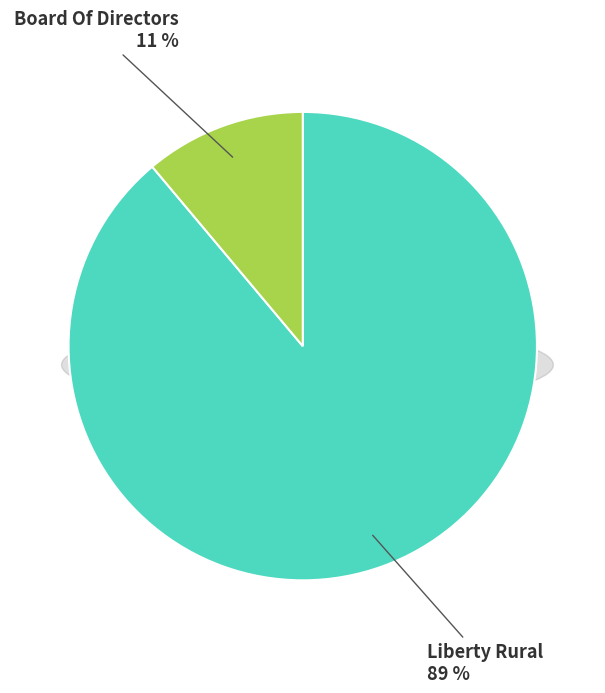

Between Liberty Rural and Board Of Directors, which is larger?

Liberty Rural